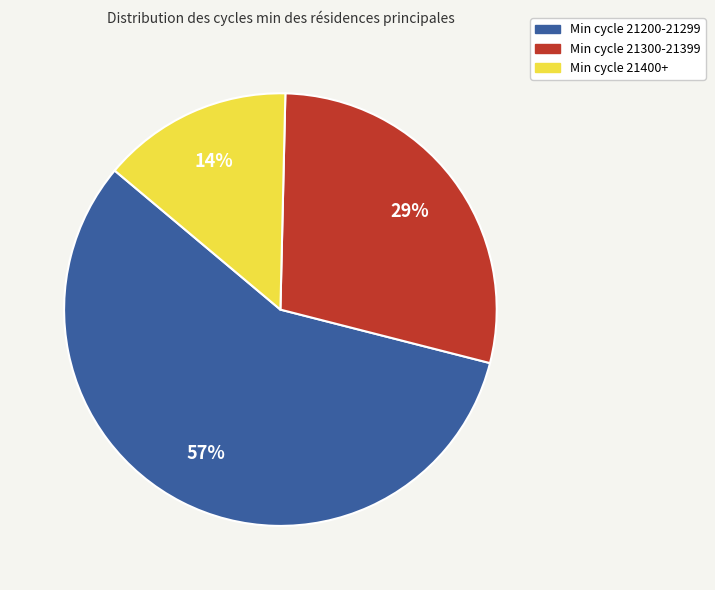

Count the number of slices in the pie.

3